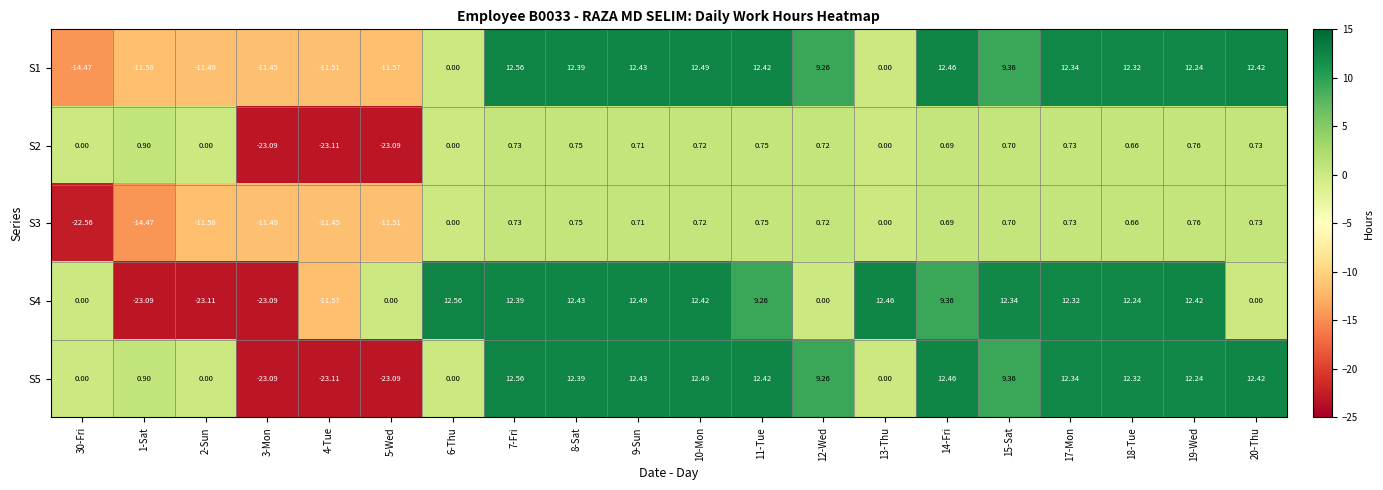

Is the value of S4 at 3-Mon greater than the value of S3 at 30-Fri?

No